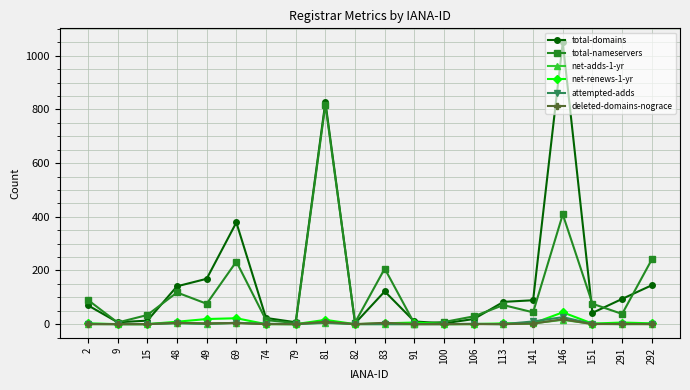

Which label corresponds to the largest value in the chart?

146